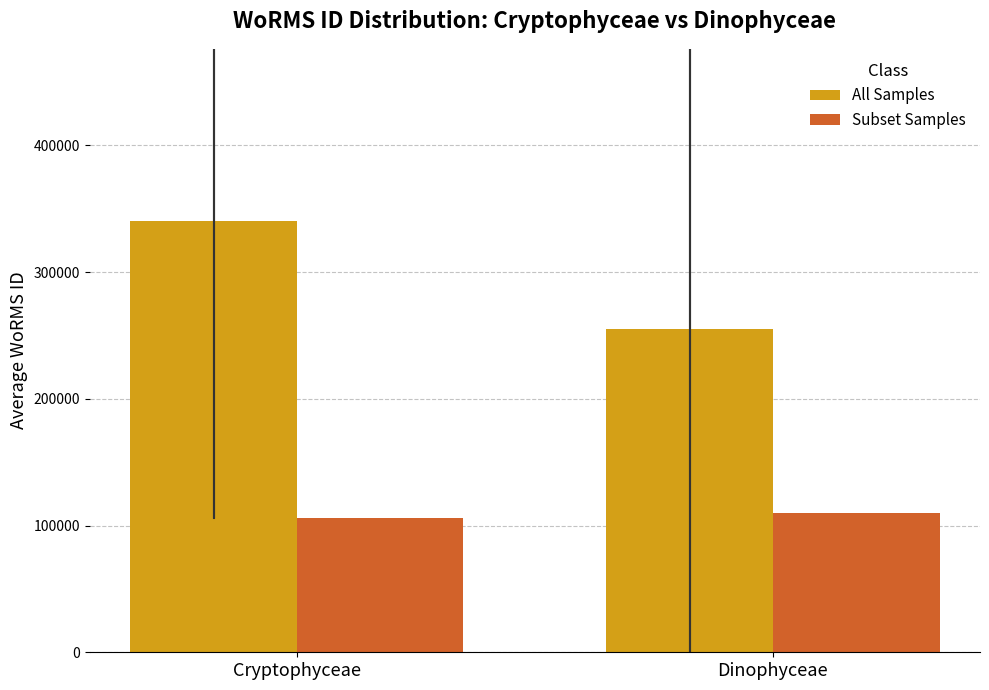

What is the difference between the Subset Samples values at Cryptophyceae and Dinophyceae?

3258.0